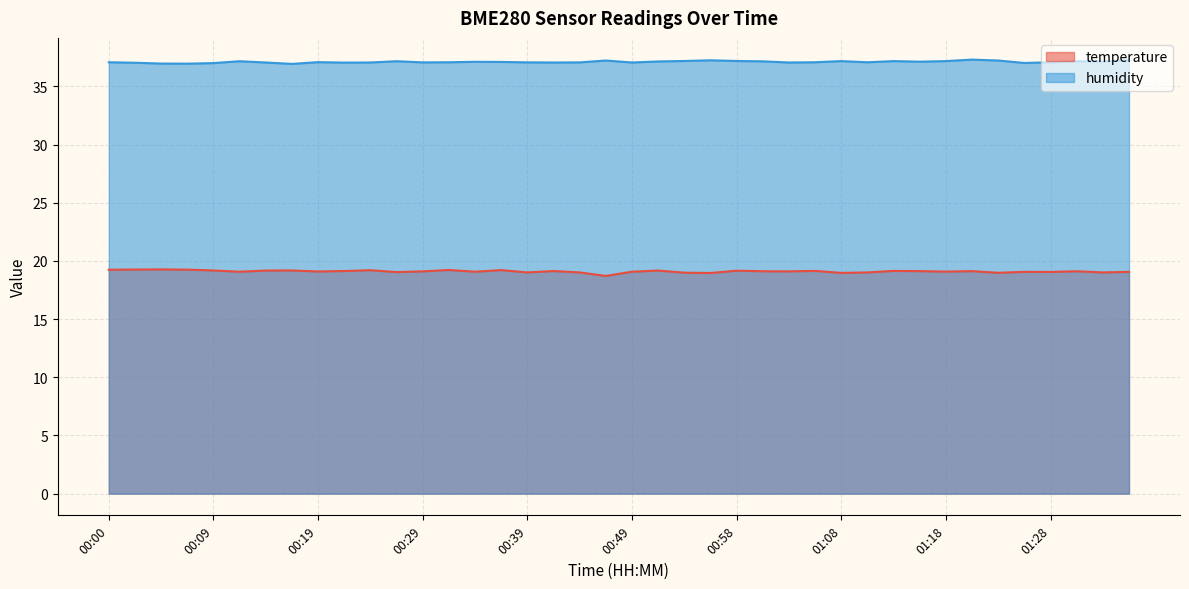

What is the highest value of the temperature series?

19.3